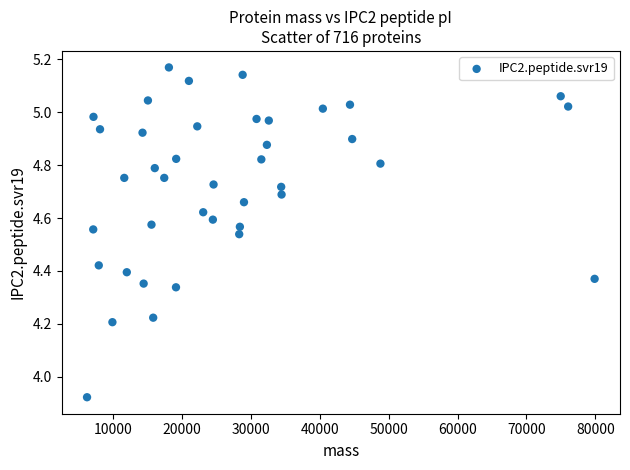

What is the range of X values (max minus min)?

73602.3